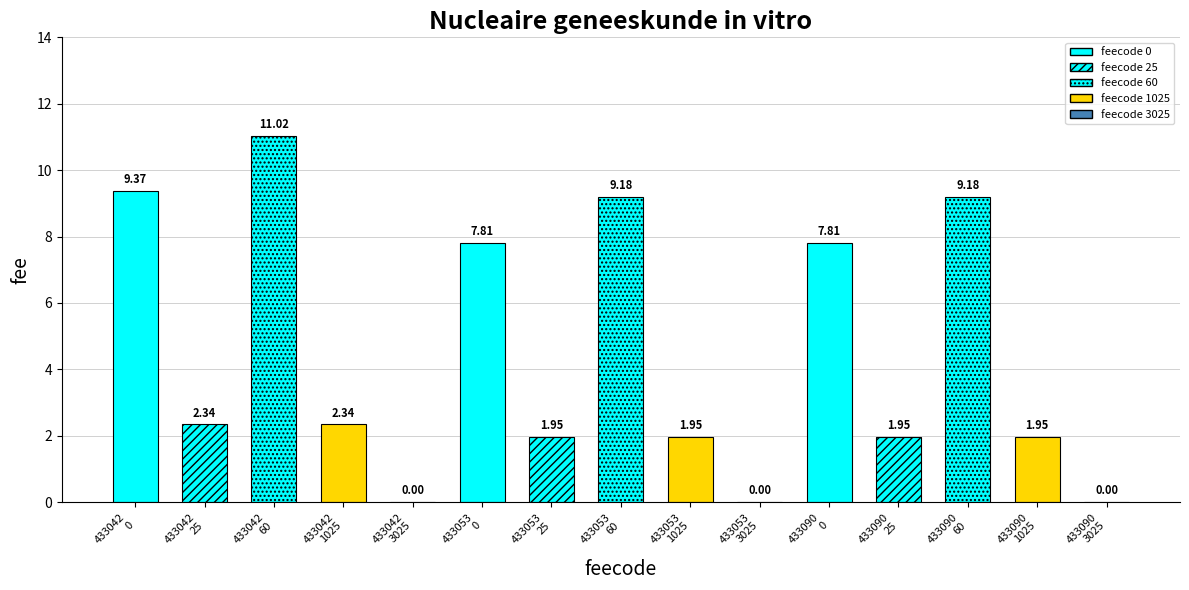

What is the difference between the second highest and second lowest values?

9.4